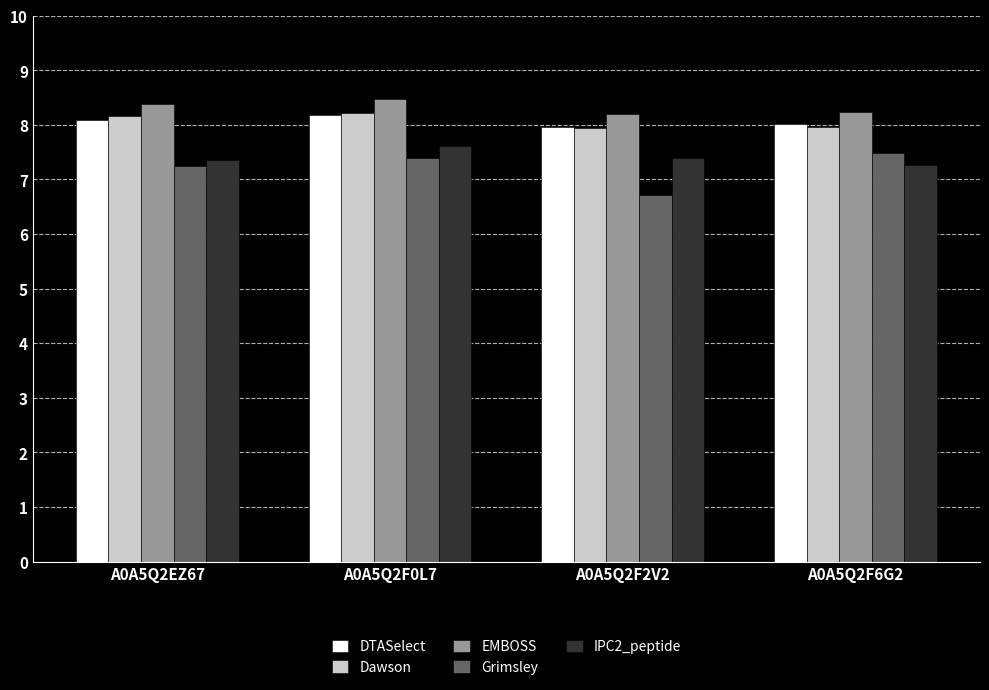

What is the total value across all series at A0A5Q2F0L7?

39.9